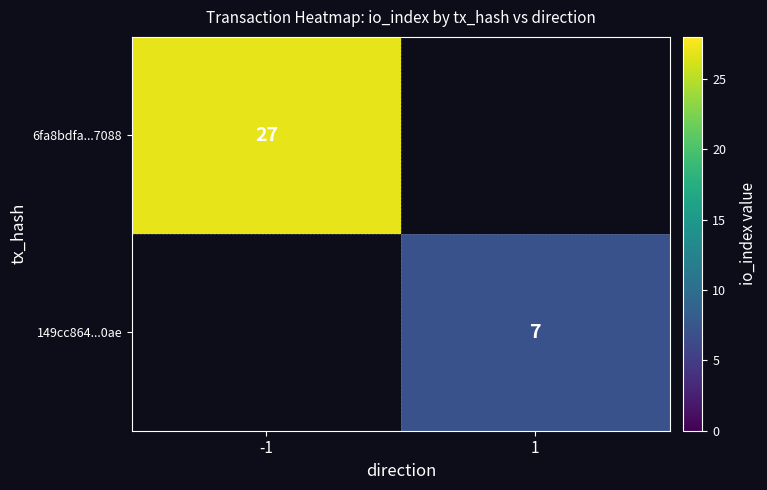

Which label corresponds to the smallest value in the chart?

1